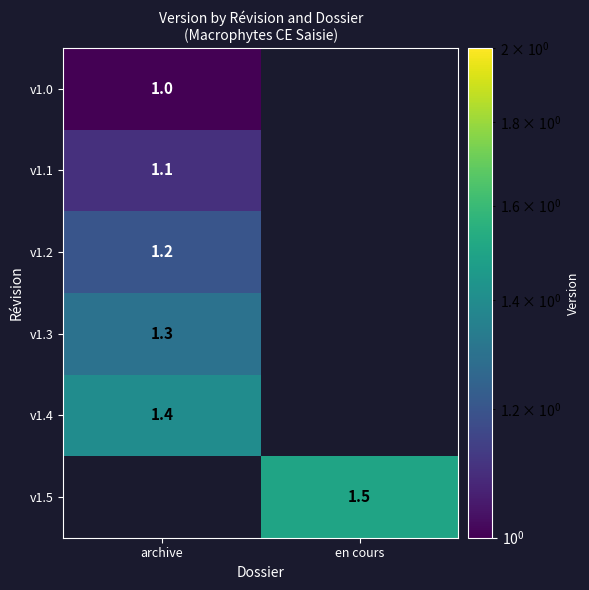

Is it true that v1.2 equals 0.5 at archive?

False